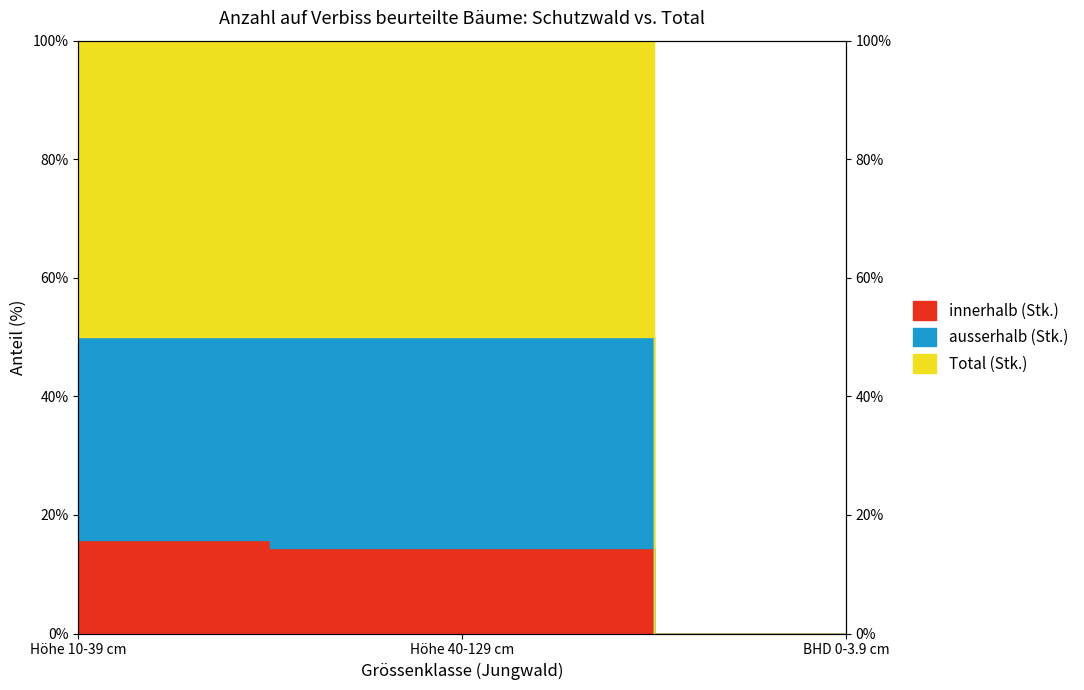

List the labels in order of ausserhalb (Stk.) value, smallest first.

BHD 0-3.9 cm, Höhe 10-39 cm, Höhe 40-129 cm